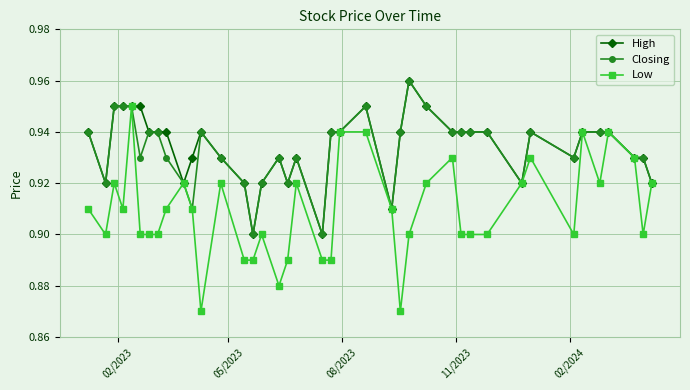

Which series has the largest range (max minus min)?

Low